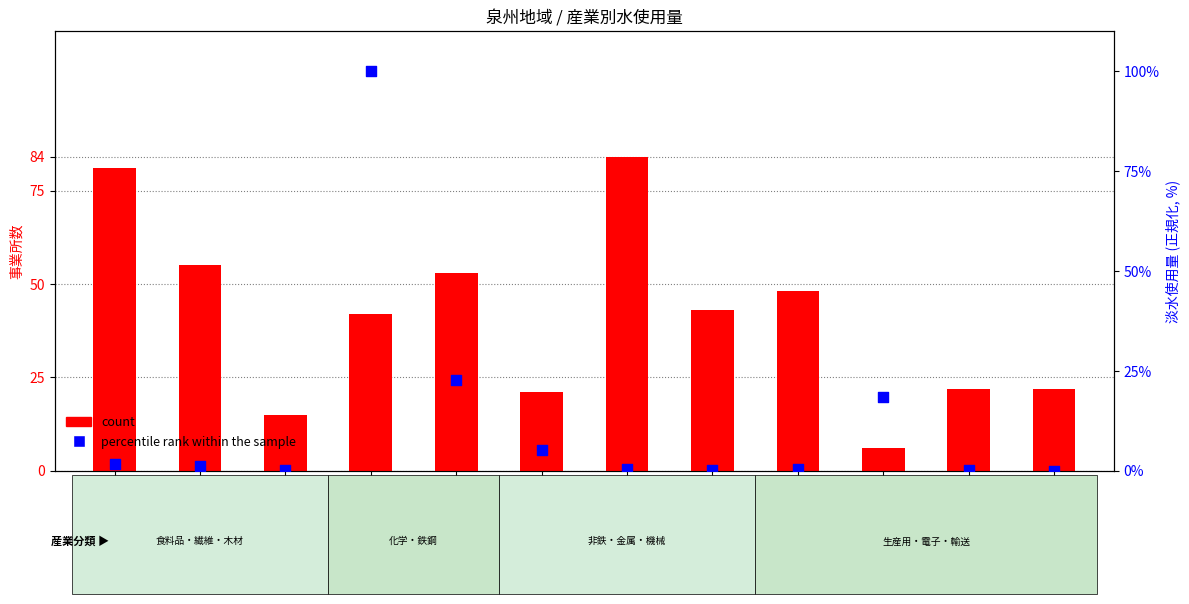

At which category is the sum across all series the highest?

化学